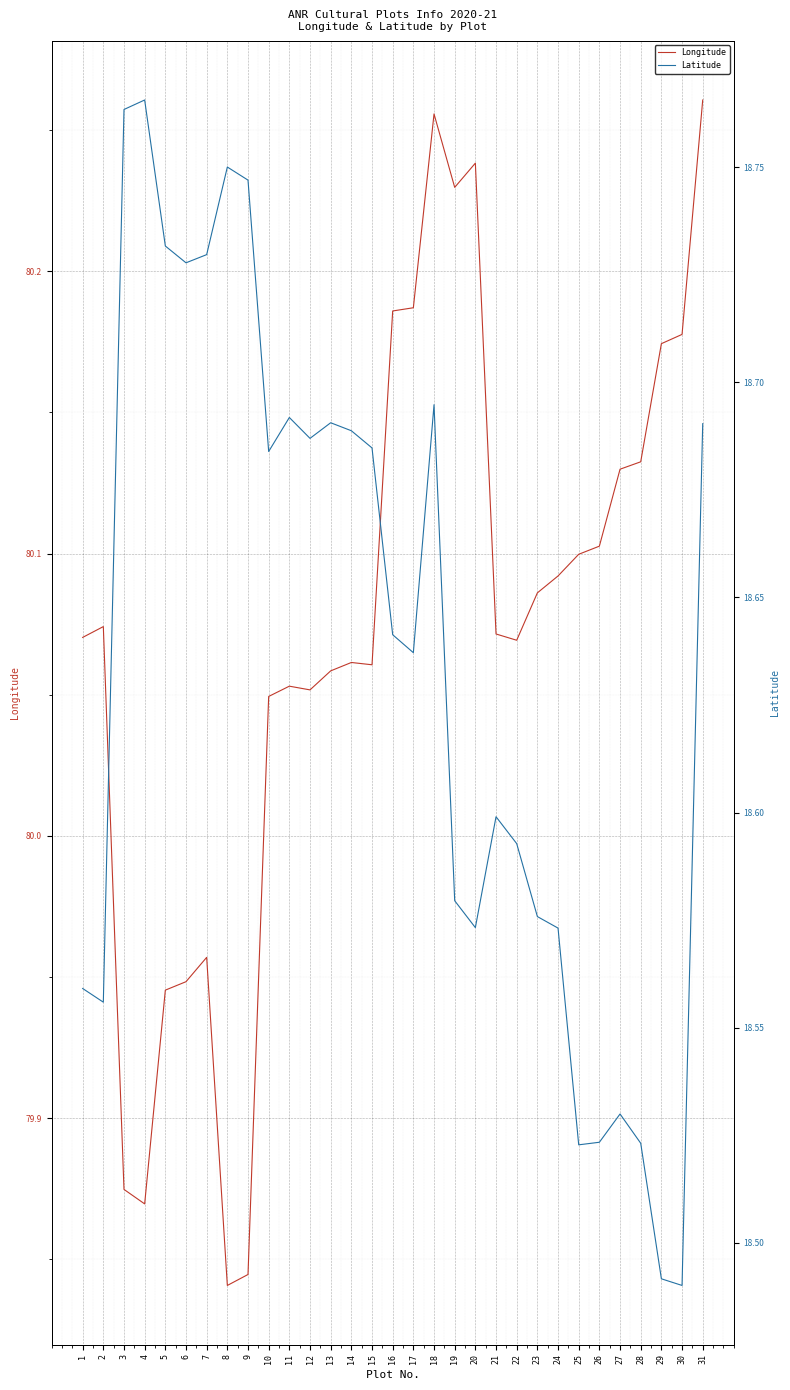

True or false: Latitude has a value of 18.6 at 16.

True